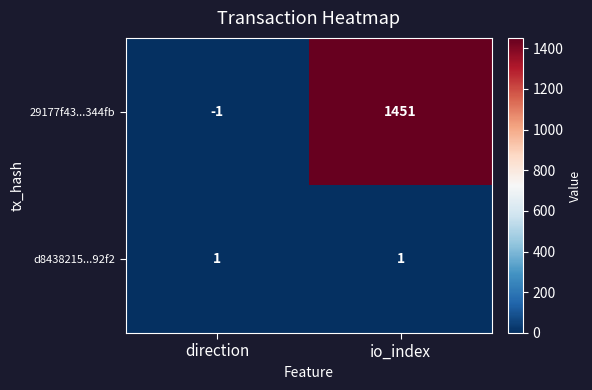

Is it true that d8438215...92f2 equals 1 at direction?

True